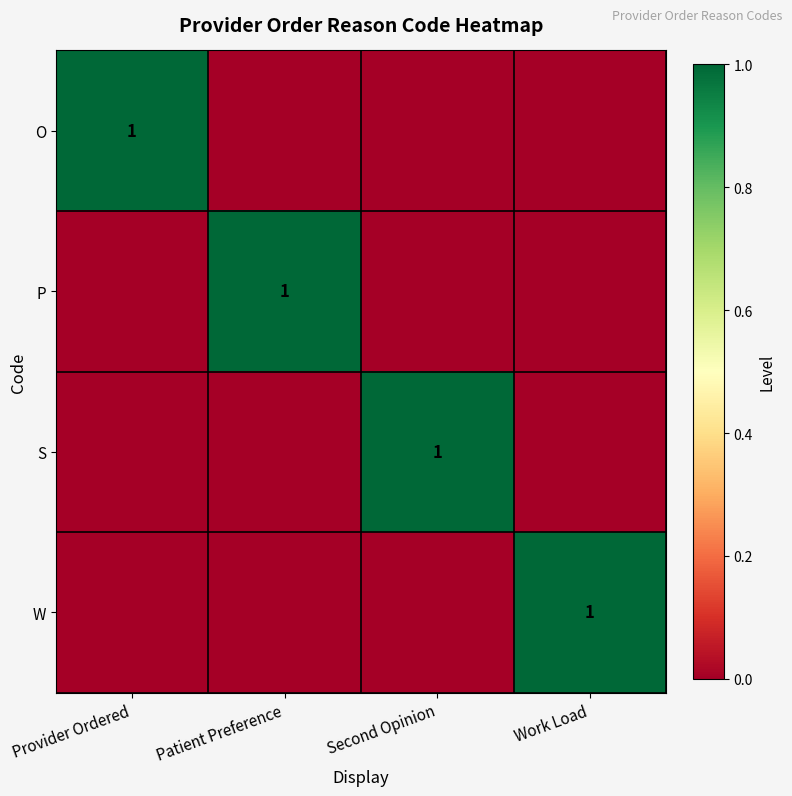

True or false: P has a value of 2 at Patient Preference.

False